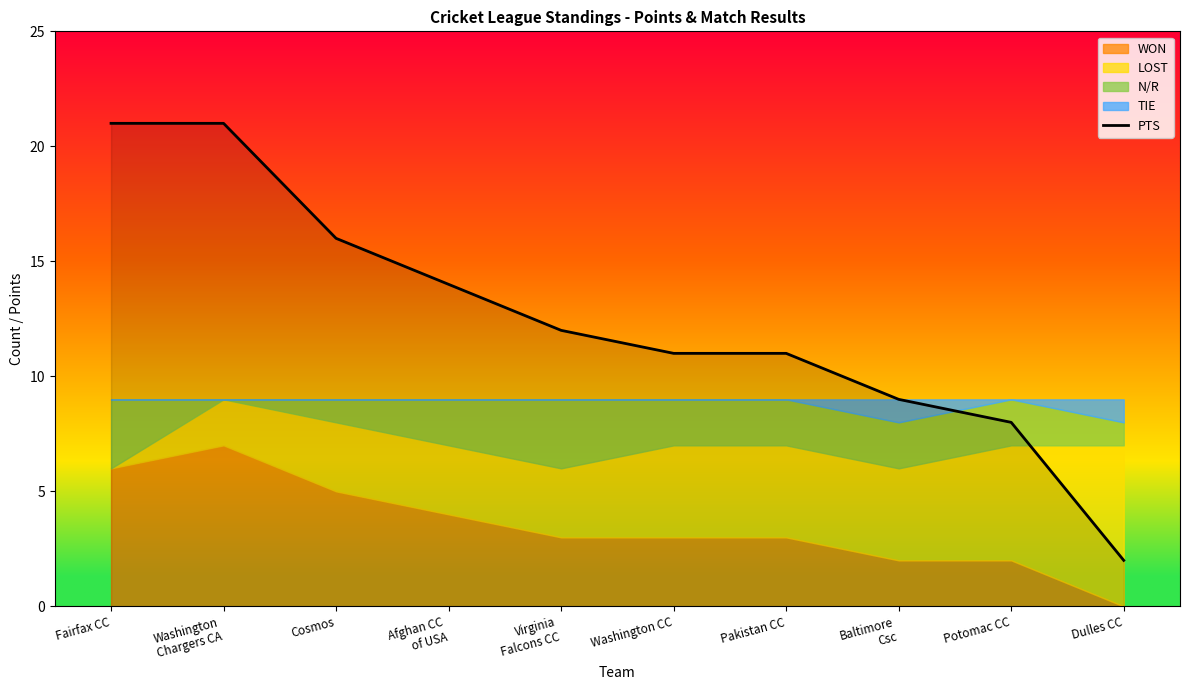

Approximately how many times larger is the value at Cosmos compared to Afghan CC
of USA?

1.1